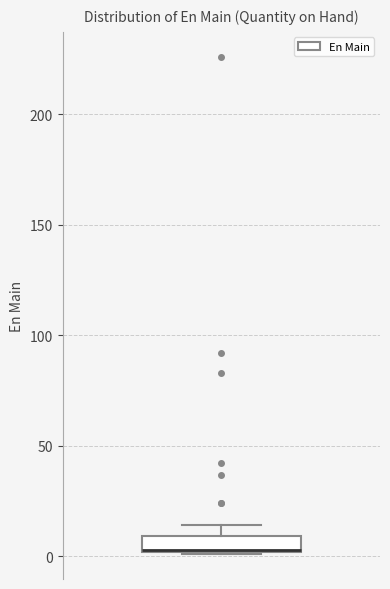

Where is the lower edge of the box on the y-axis? The values are not printed on the chart, so give them approximately, as read against the axis.

0